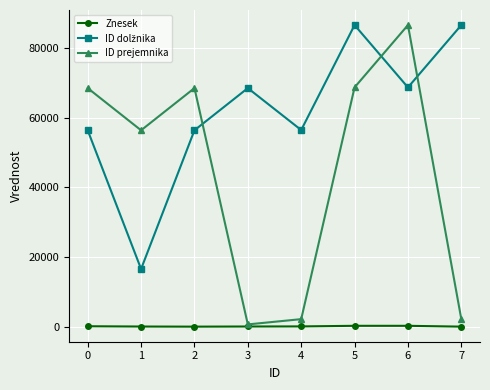

Between 3 and 6, which series saw the biggest shift?

ID prejemnika